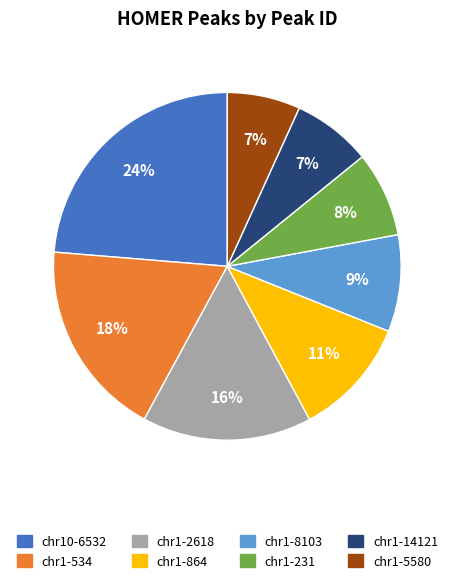

What percentage is the chr1-231 slice, to the nearest percent?

8%